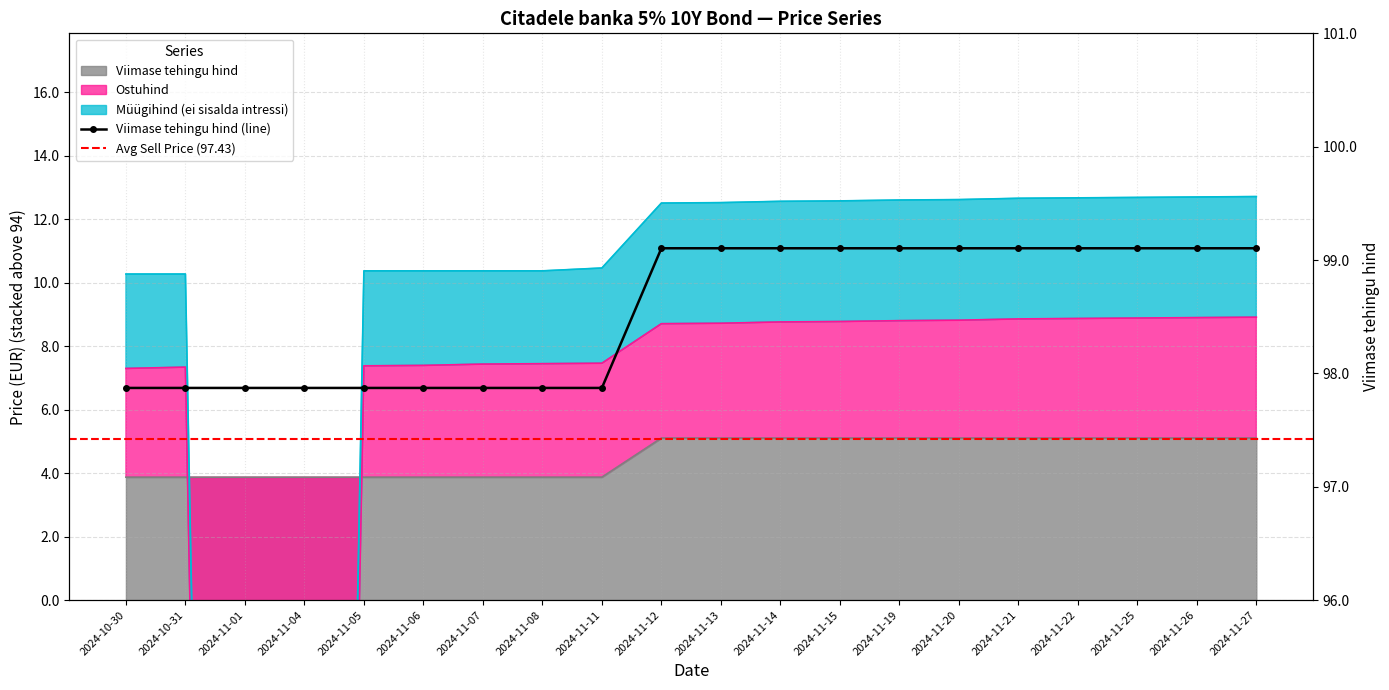

What is the difference between the maximum and minimum values in the Viimase tehingu hind series?

1.2